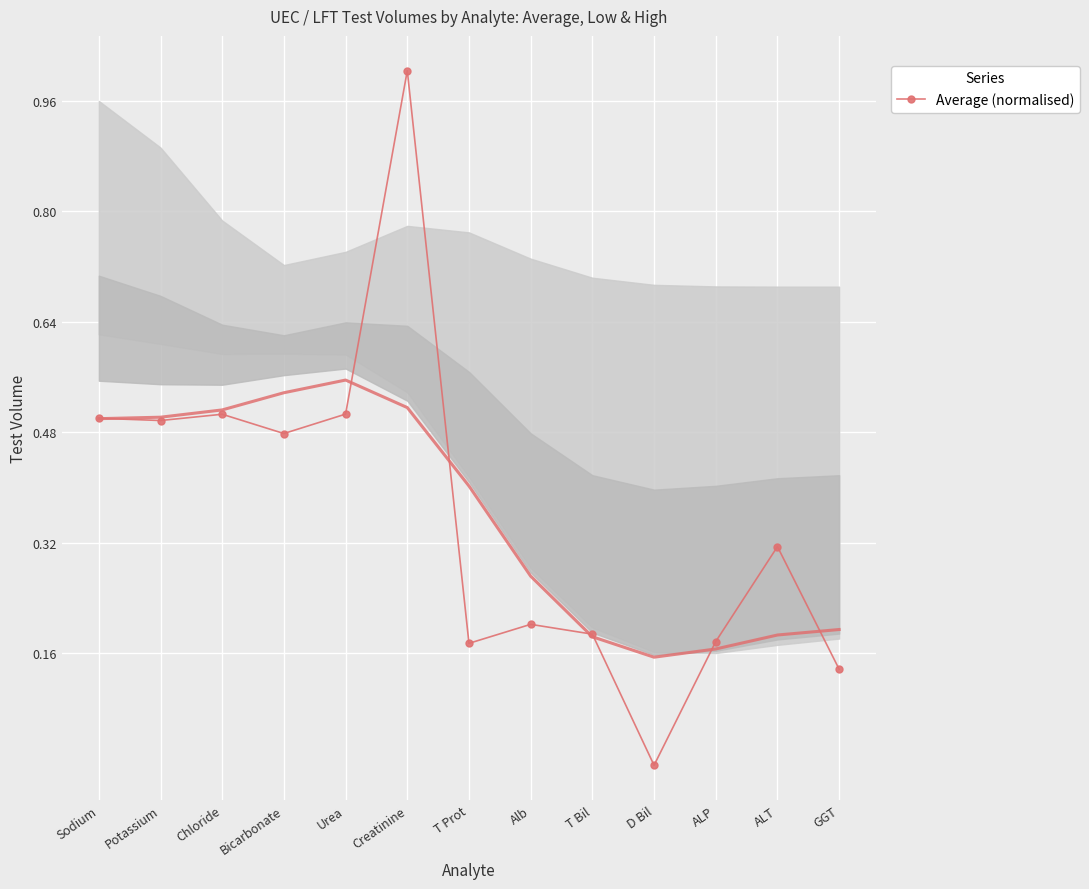

At which label does Average (normalised) reach its minimum?

D Bil